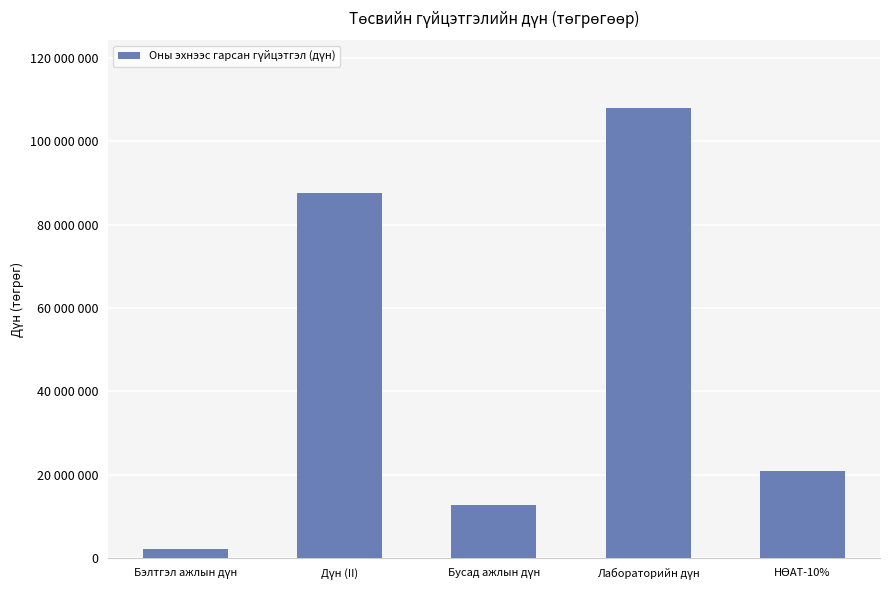

At which category does the chart reach its peak across all series?

Лабораторийн дүн